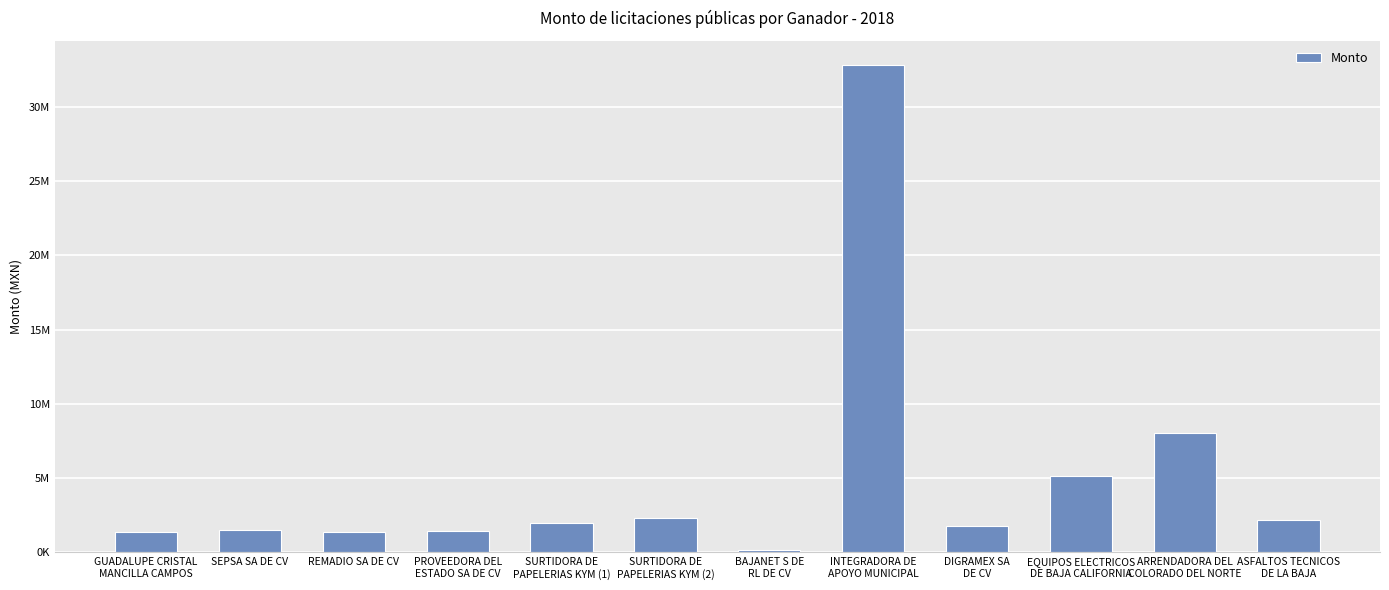

What value does the data have at SEPSA SA DE CV, to the nearest 50?

1543800